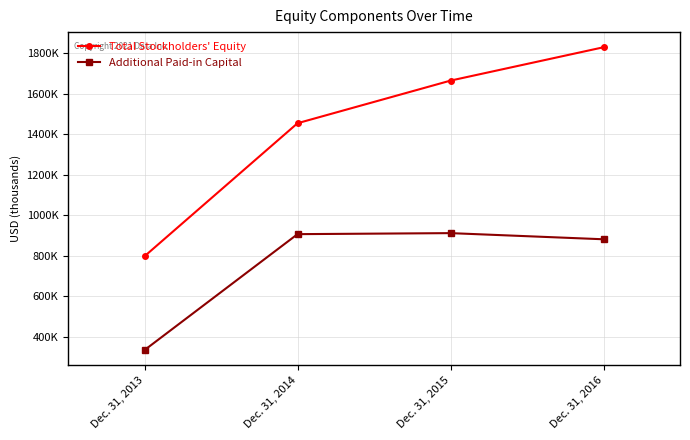

Is this an area chart (filled region under the line)?

No